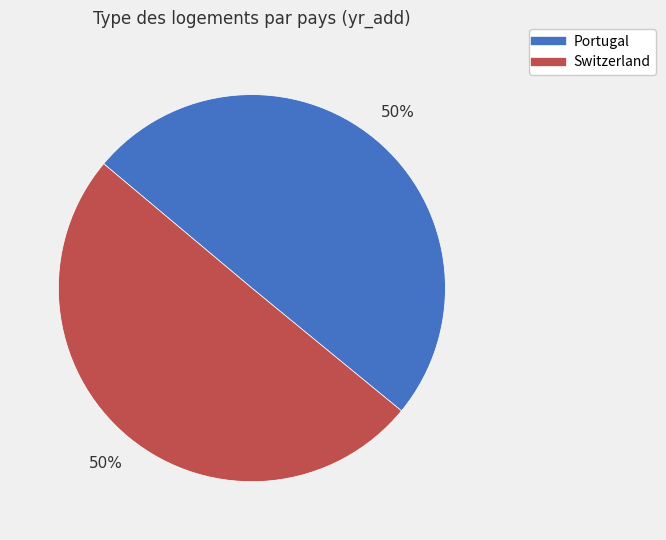

To the nearest percent, what percentage of the pie is Switzerland?

50%